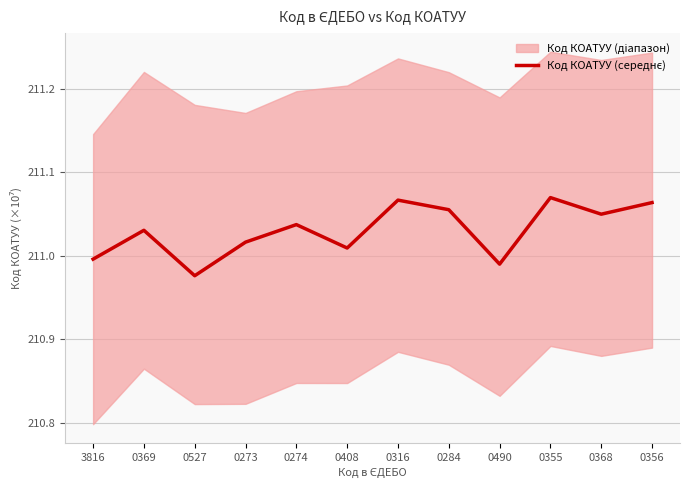

Count the number of data series in this chart.

1